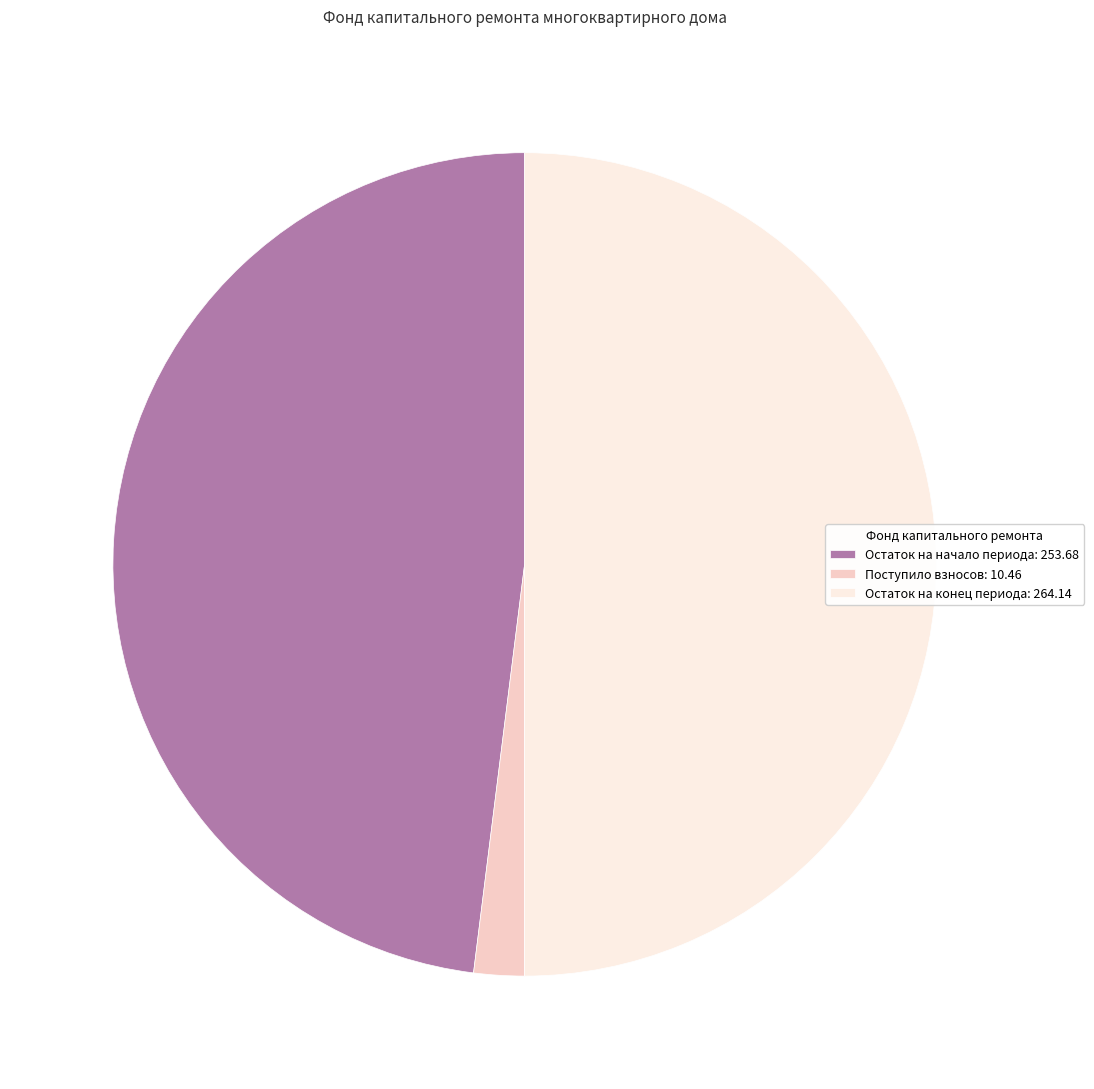

Between Остаток на конец периода: 264.14 and Поступило взносов: 10.46, which is larger?

Остаток на конец периода: 264.14